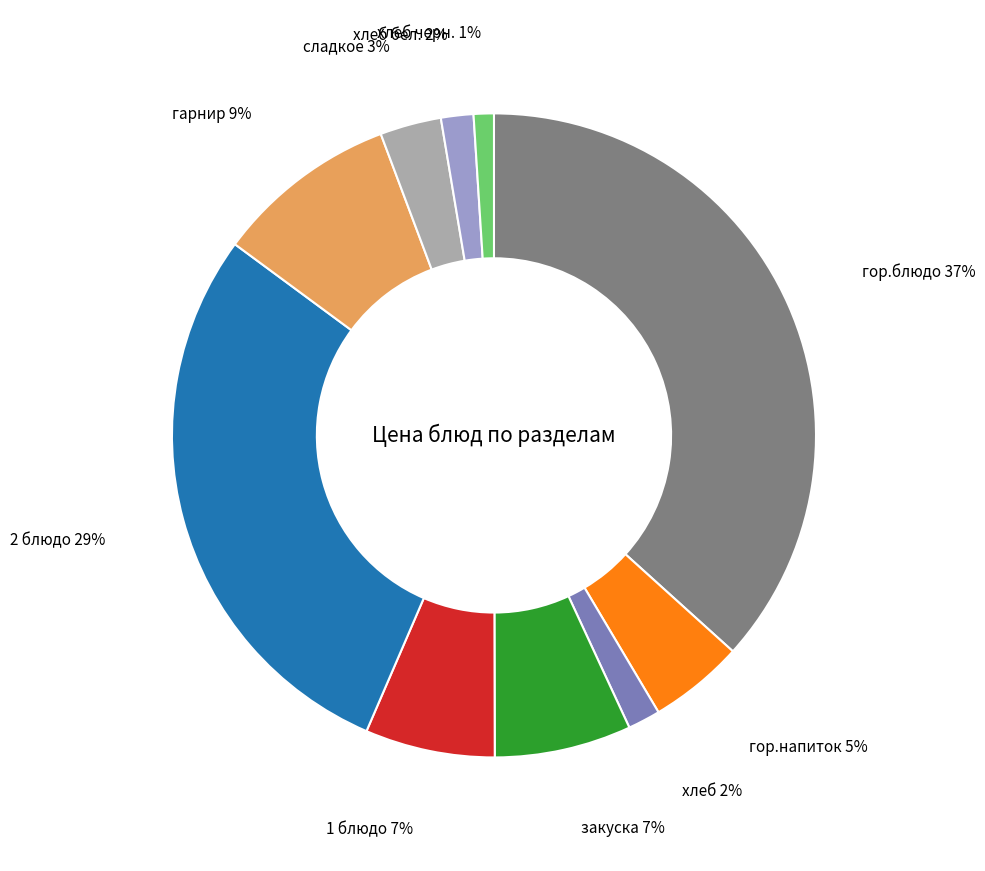

To the nearest percent, what is the average slice percentage?

10%